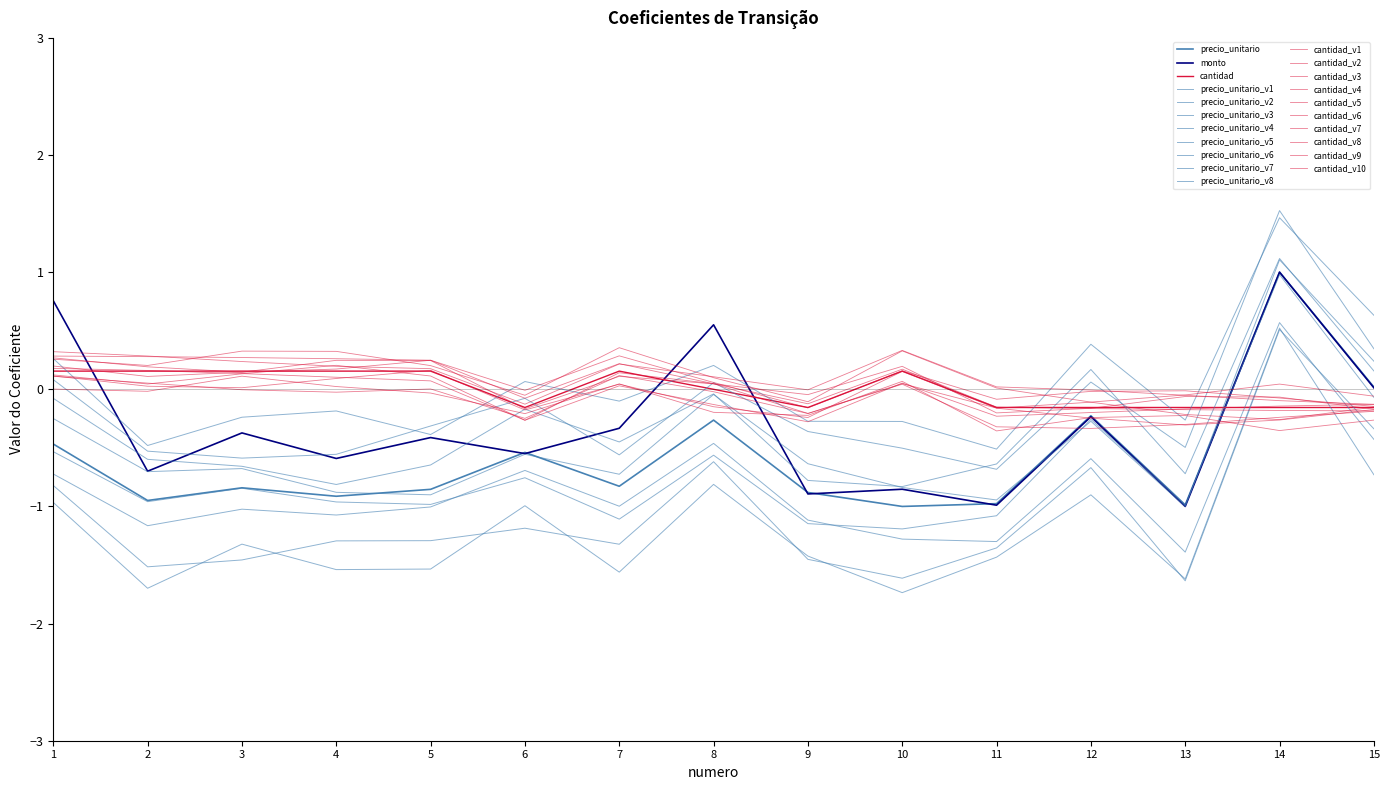

Reading left to right, extract all data points from this chart.

precio_unitario: 1=-0.5	2=-0.9	3=-0.8	4=-0.9	5=-0.9	6=-0.5	7=-0.8	8=-0.3	9=-0.9	10=-1.0	11=-1.0	12=-0.2	13=-1.0	14=1.0	15=0.0
monto: 1=0.8	2=-0.7	3=-0.4	4=-0.6	5=-0.4	6=-0.5	7=-0.3	8=0.6	9=-0.9	10=-0.9	11=-1.0	12=-0.2	13=-1.0	14=1.0	15=0.0
cantidad: 1=0.2	2=0.2	3=0.2	4=0.2	5=0.2	6=-0.2	7=0.2	8=0.0	9=-0.2	10=0.2	11=-0.2	12=-0.2	13=-0.2	14=-0.2	15=-0.2